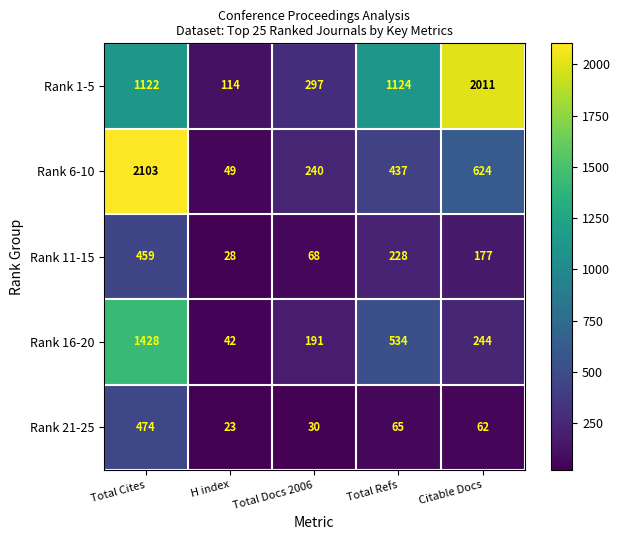

Where is Rank 16-20 nearest to the value 735?

Total Refs